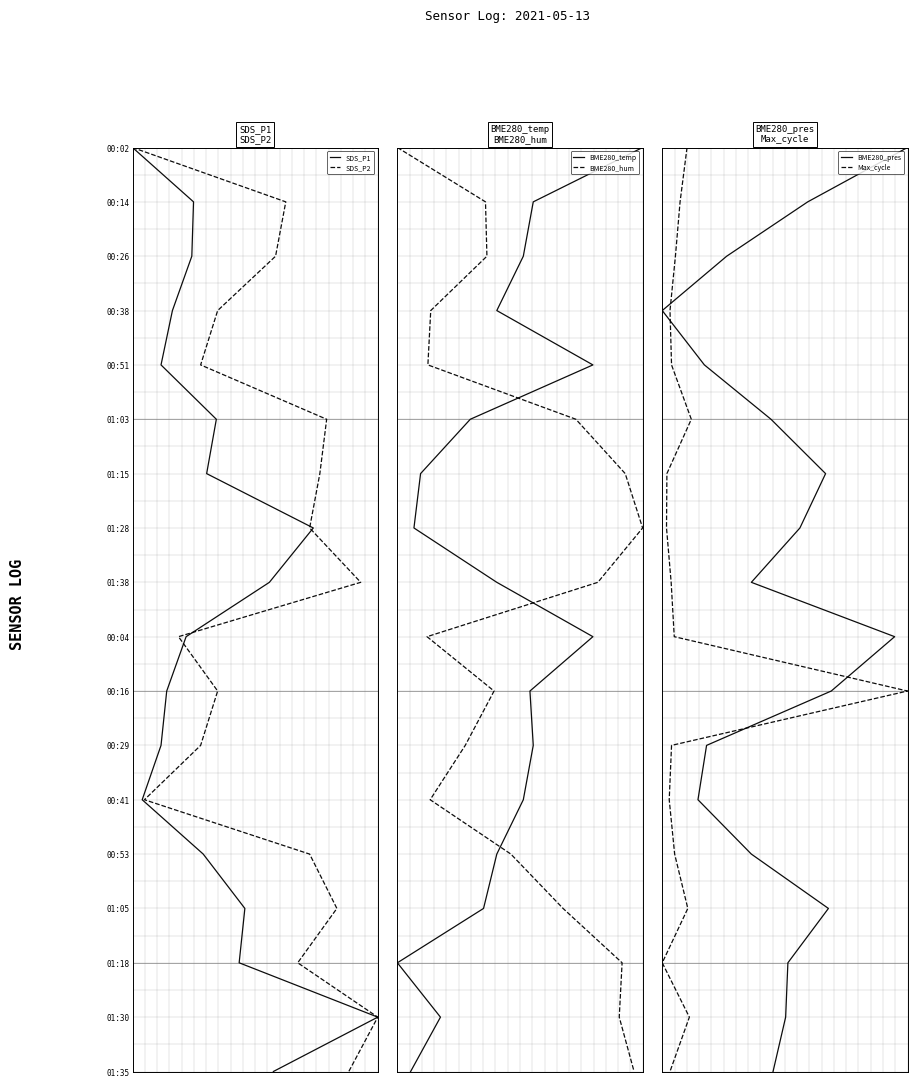

True or false: BME280_hum and BME280_pres cross at least once.

False